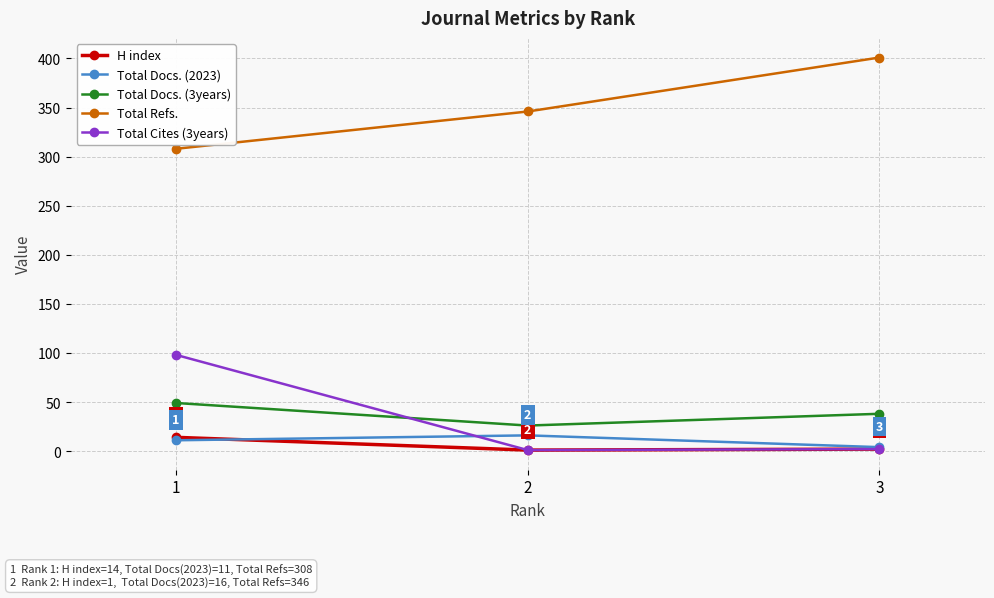

Is the value of H index at 2 greater than the value of Total Docs. (3years) at 2?

No